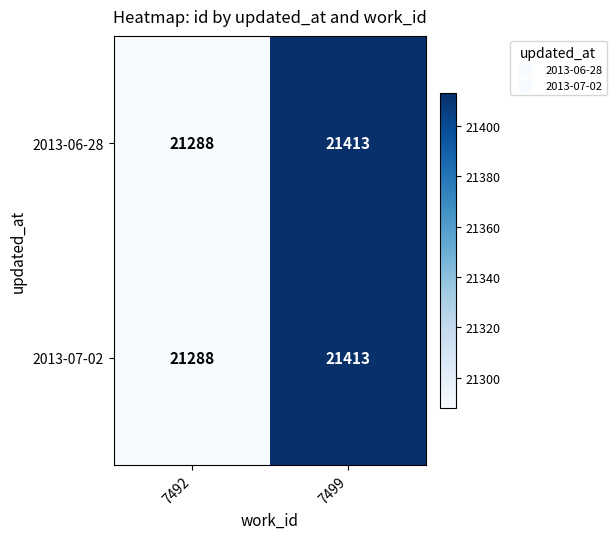

At which category does the chart reach its minimum across all series?

7492